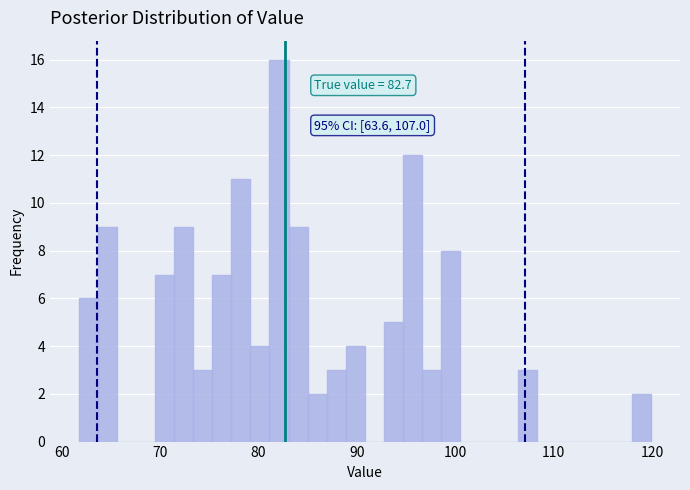

Around what value on the x-axis is the tallest bar? Give the approximate position of its centre, as read against the axis.

82